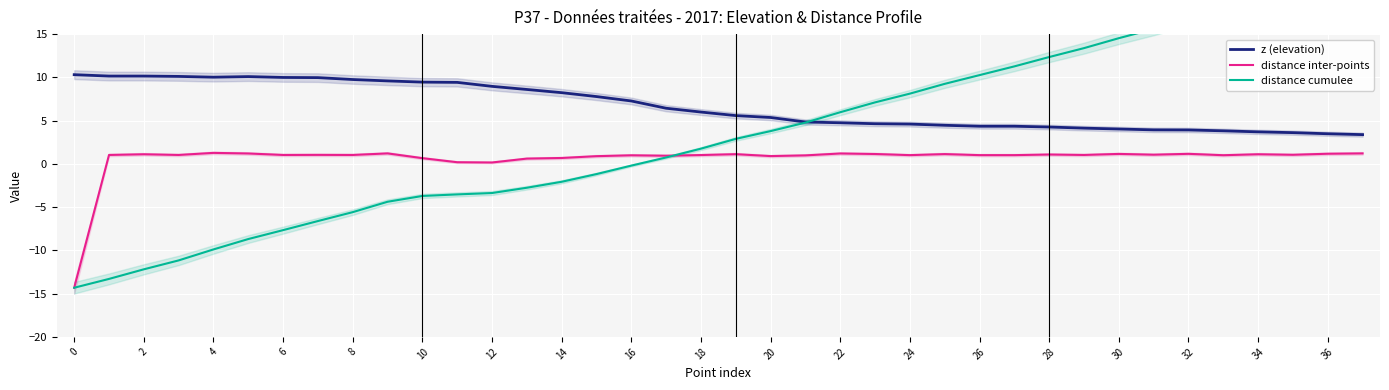

Rank the series by their maximum value, from highest to lowest.

distance cumulee, z (elevation), distance inter-points